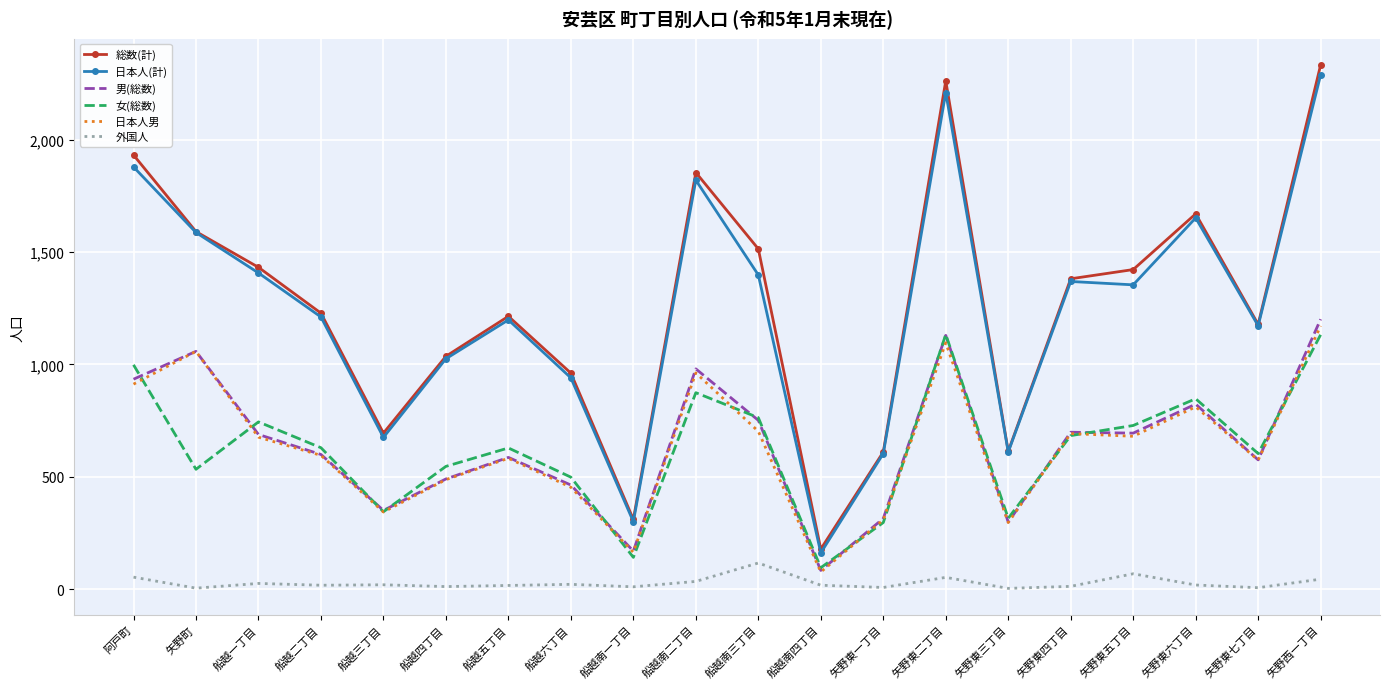

What is the lowest value of the 男(総数) series?

83